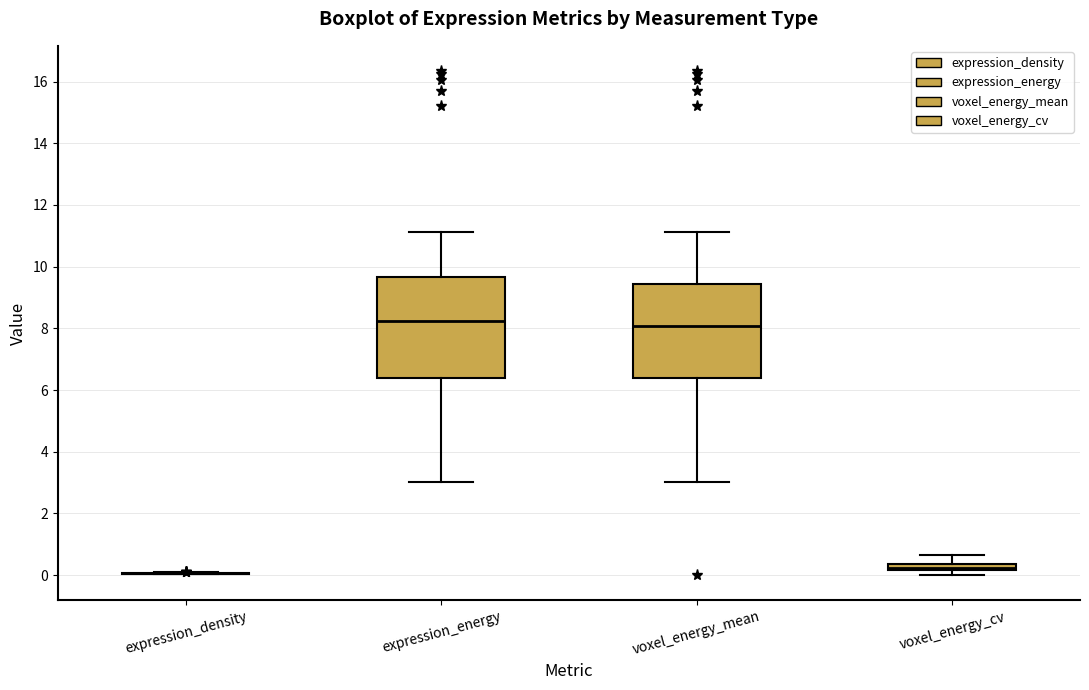

Which box is the tallest, from its lower edge to its upper edge?

expression_energy